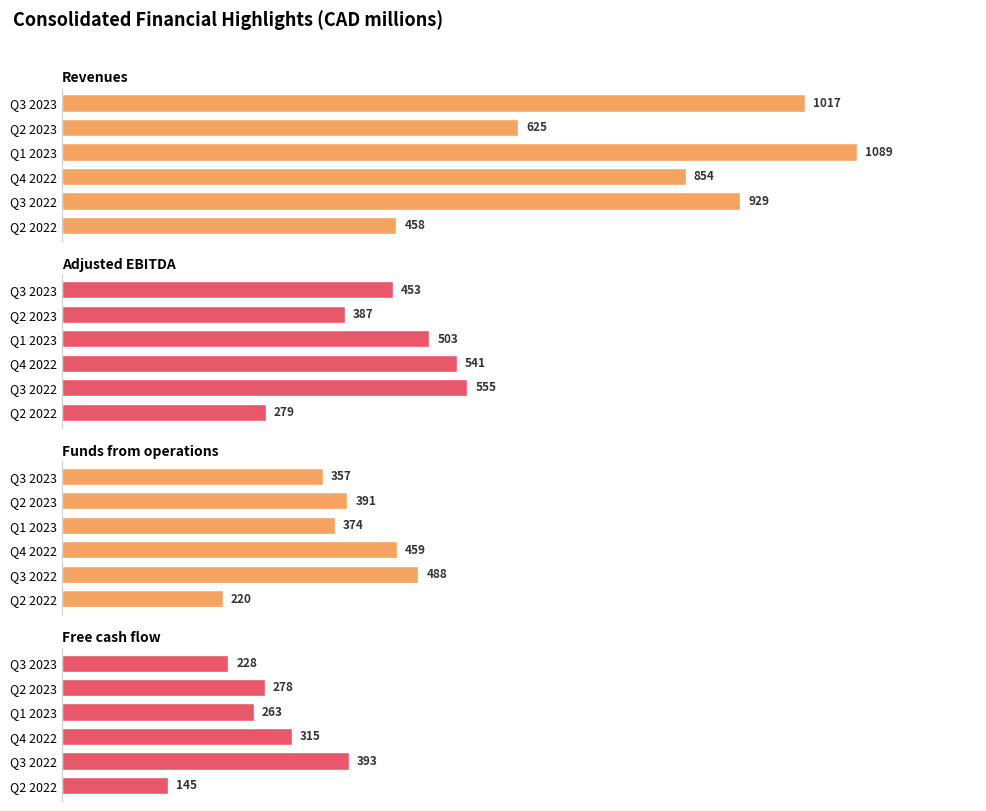

What is the value of the Revenues bar at the 6th from the left?

458